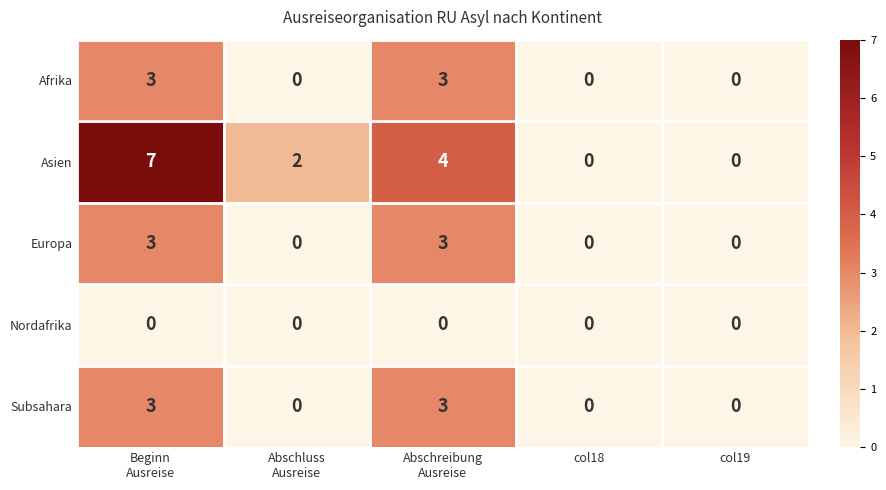

Which series has the largest total across all categories?

Asien